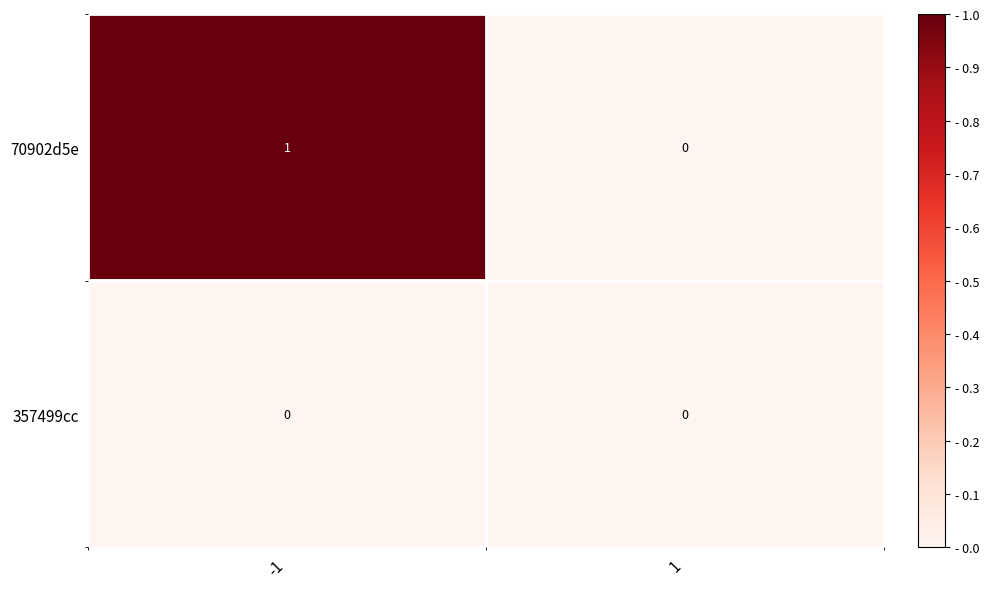

How many values in the 70902d5e series are below 1?

1